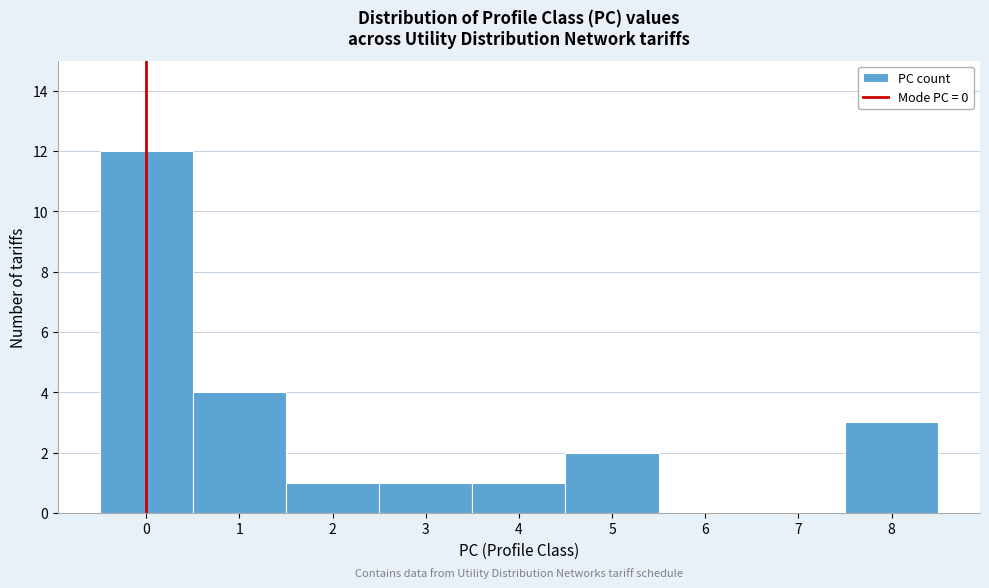

How tall is the bar that spans -0.5 to 0.5 on the x-axis? The values are not printed on the chart, so give them approximately, as read against the axis.

12